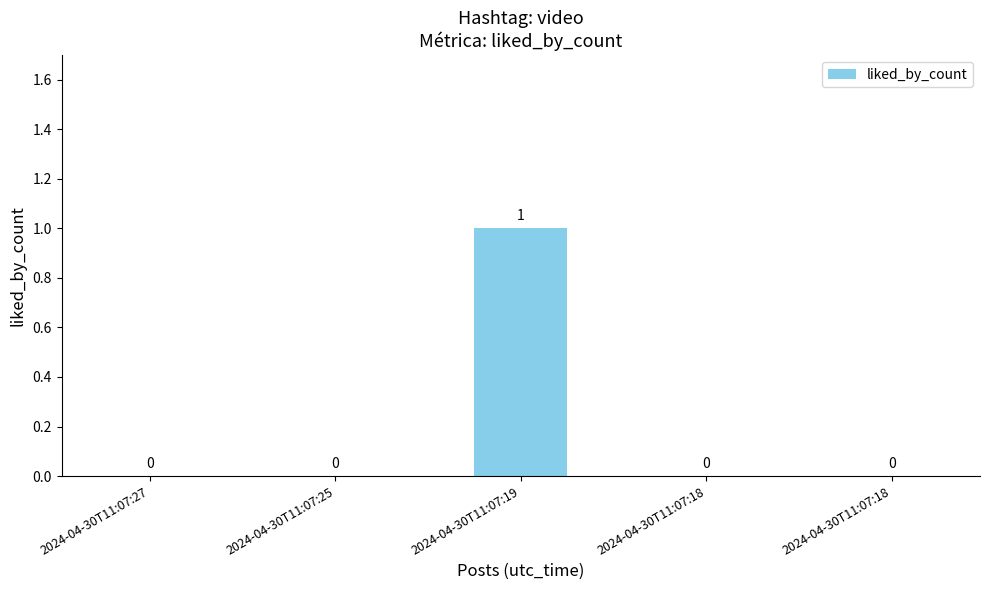

Are the bars horizontal?

No